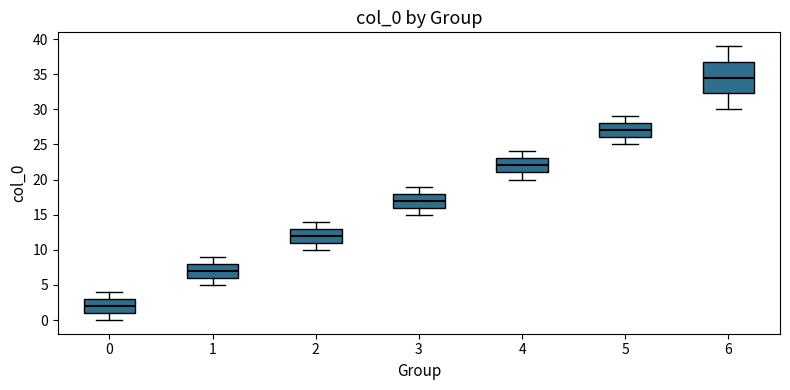

Which box has the highest median line?

6